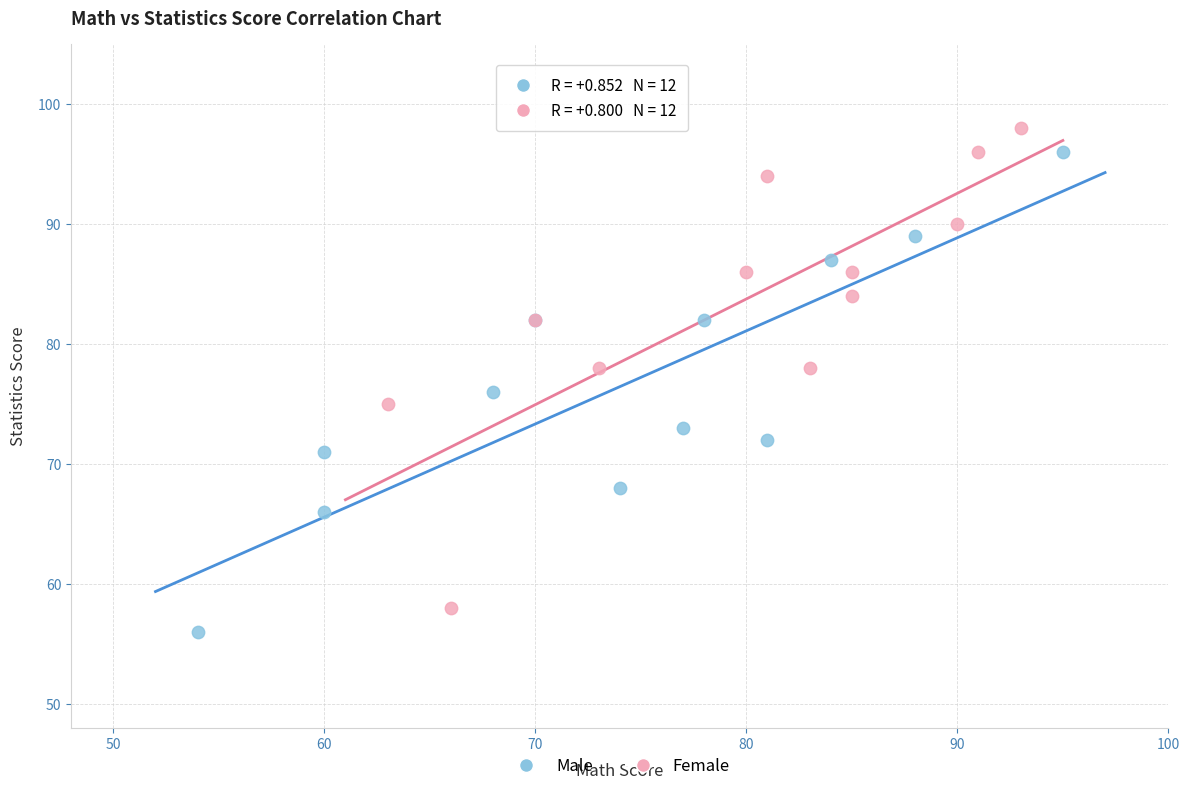

What are all the series names shown in the legend?

Male, Female